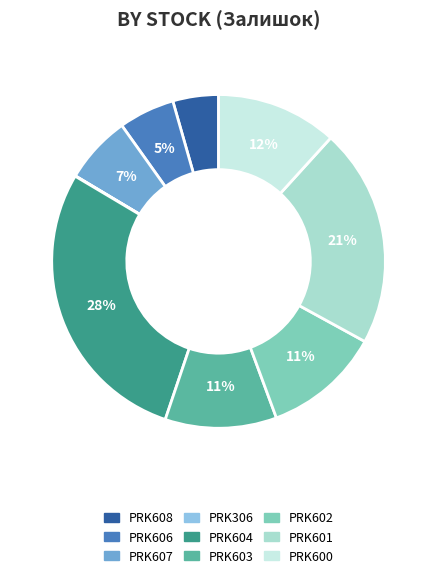

To the nearest percent, what is the difference between the largest and smallest slice percentages?

28%